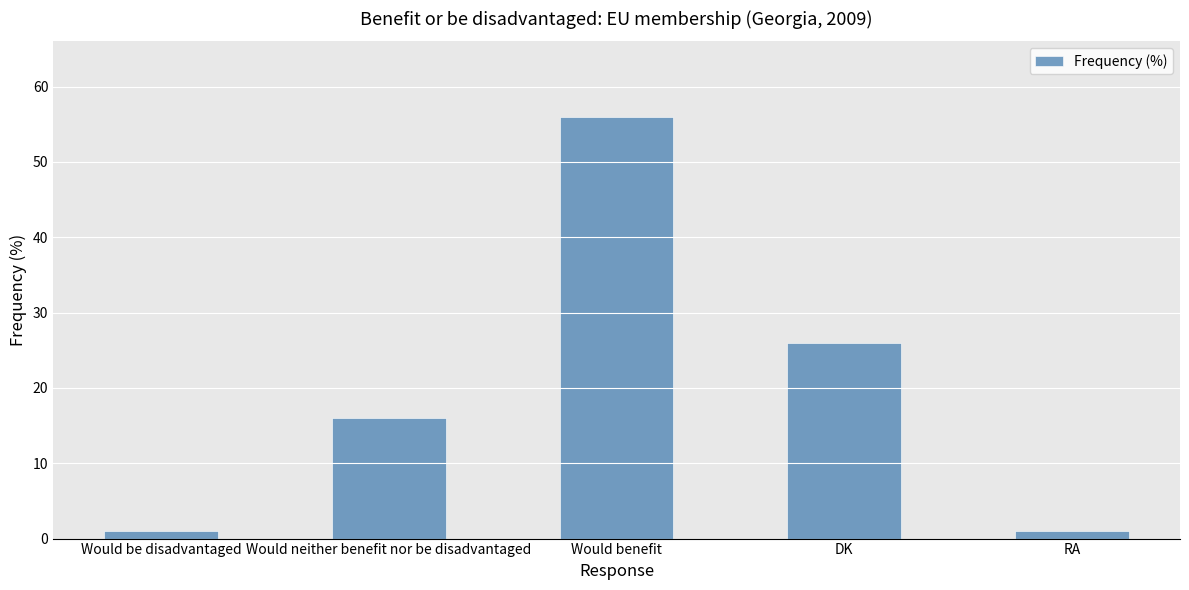

Reading left to right, transcribe all the data shown in this chart.

Would be disadvantaged=1	Would neither benefit nor be disadvantaged=16	Would benefit=56	DK=26	RA=1